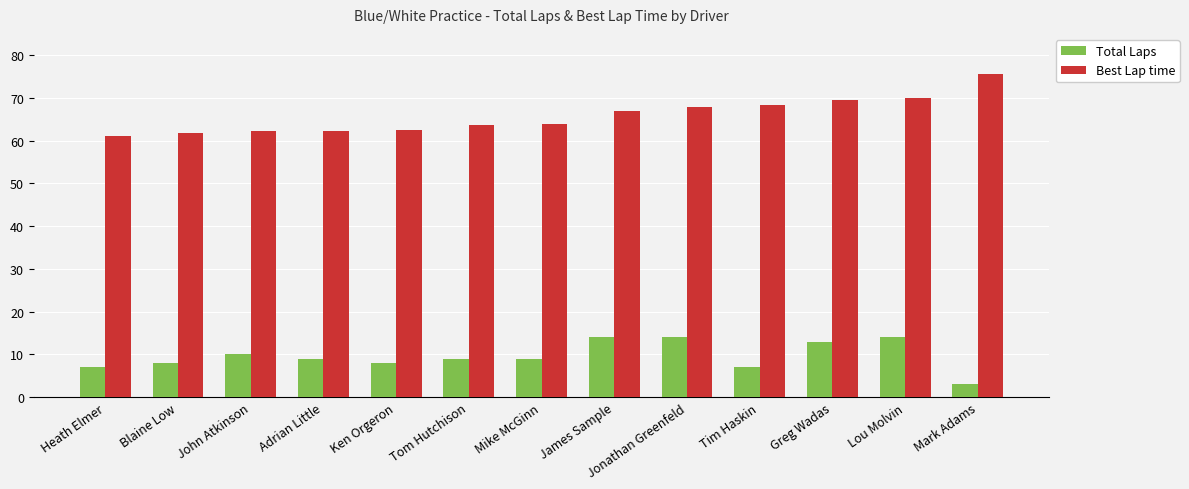

What is the sum of all Best Lap time values?

855.9